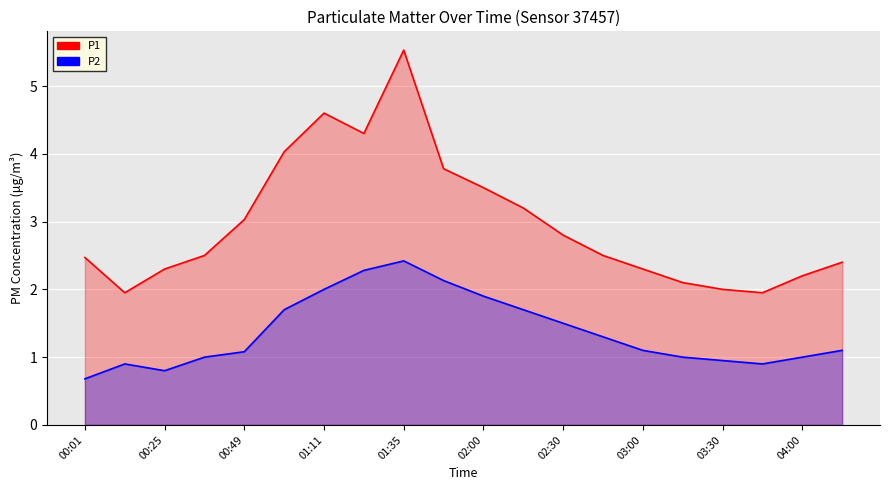

Reading left to right, extract all data points from this chart.

P1: 00:01=2.5	00:13=1.9	00:25=2.3	00:37=2.5	00:49=3.0	01:01=4.0	01:11=4.6	01:21=4.3	01:35=5.5	01:43=3.8	02:00=3.5	02:15=3.2	02:30=2.8	02:45=2.5	03:00=2.3	03:15=2.1	03:30=2.0	03:45=1.9	04:00=2.2	04:15=2.4
P2: 00:01=0.7	00:13=0.9	00:25=0.8	00:37=1.0	00:49=1.1	01:01=1.7	01:11=2.0	01:21=2.3	01:35=2.4	01:43=2.1	02:00=1.9	02:15=1.7	02:30=1.5	02:45=1.3	03:00=1.1	03:15=1.0	03:30=0.9	03:45=0.9	04:00=1.0	04:15=1.1